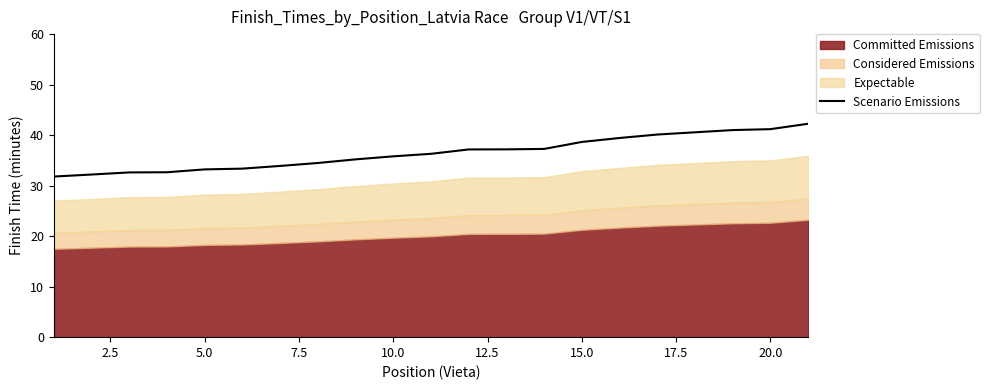

The Scenario Emissions series shows 57.1 at 20.0. True or false?

False